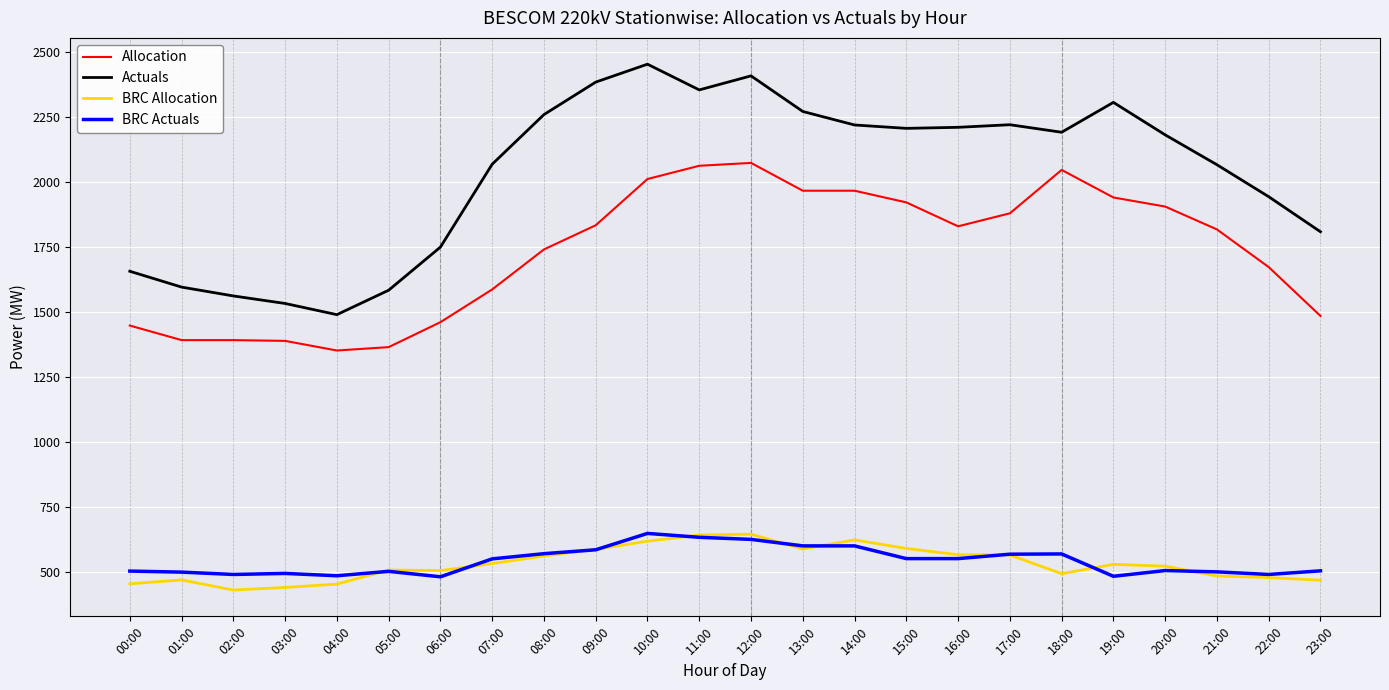

At which category does the chart reach its peak across all series?

10:00